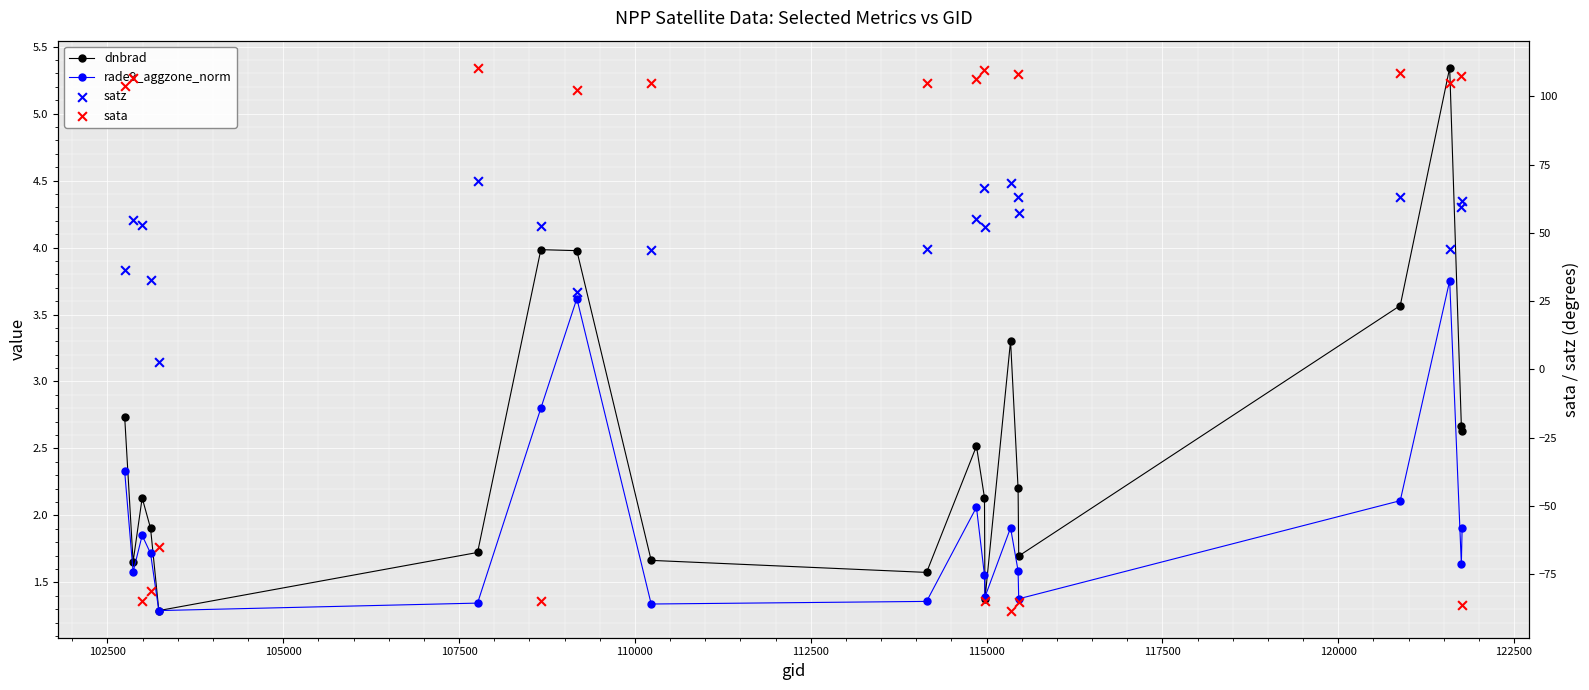

Which series has the widest spread of Y values?

sata